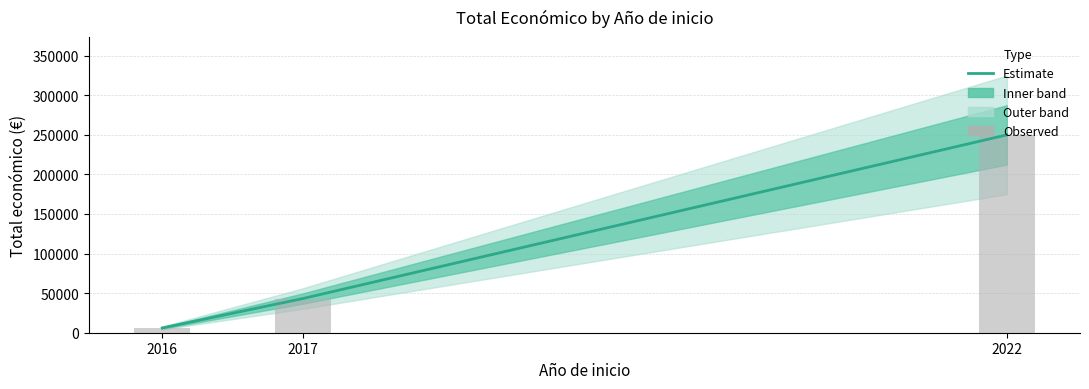

Between 2016 and 2017, which series saw the biggest shift?

Total económico